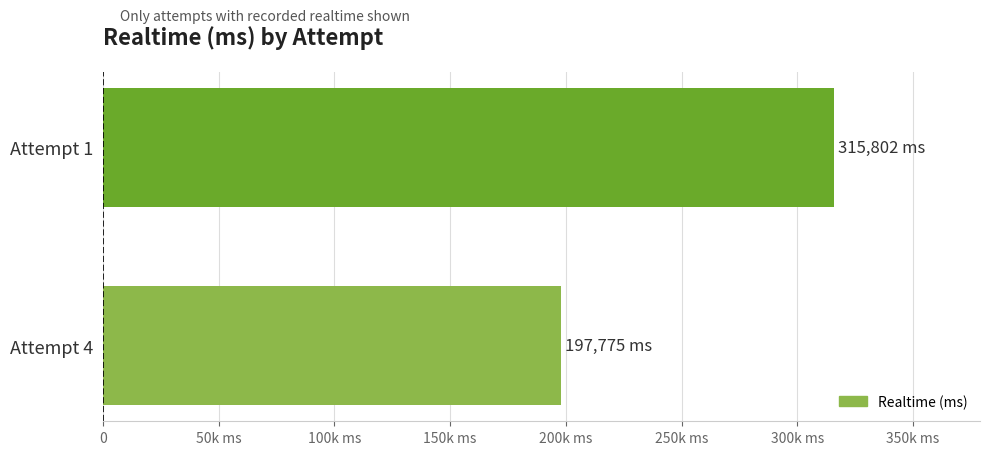

What is the smallest value displayed?

197775